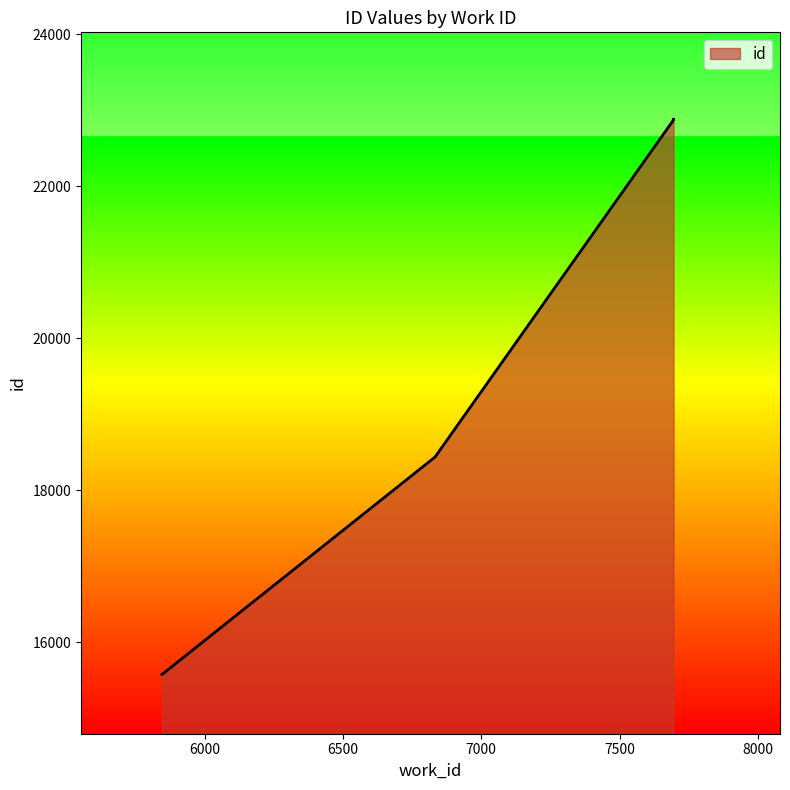

What is the maximum value shown in the chart?

22884